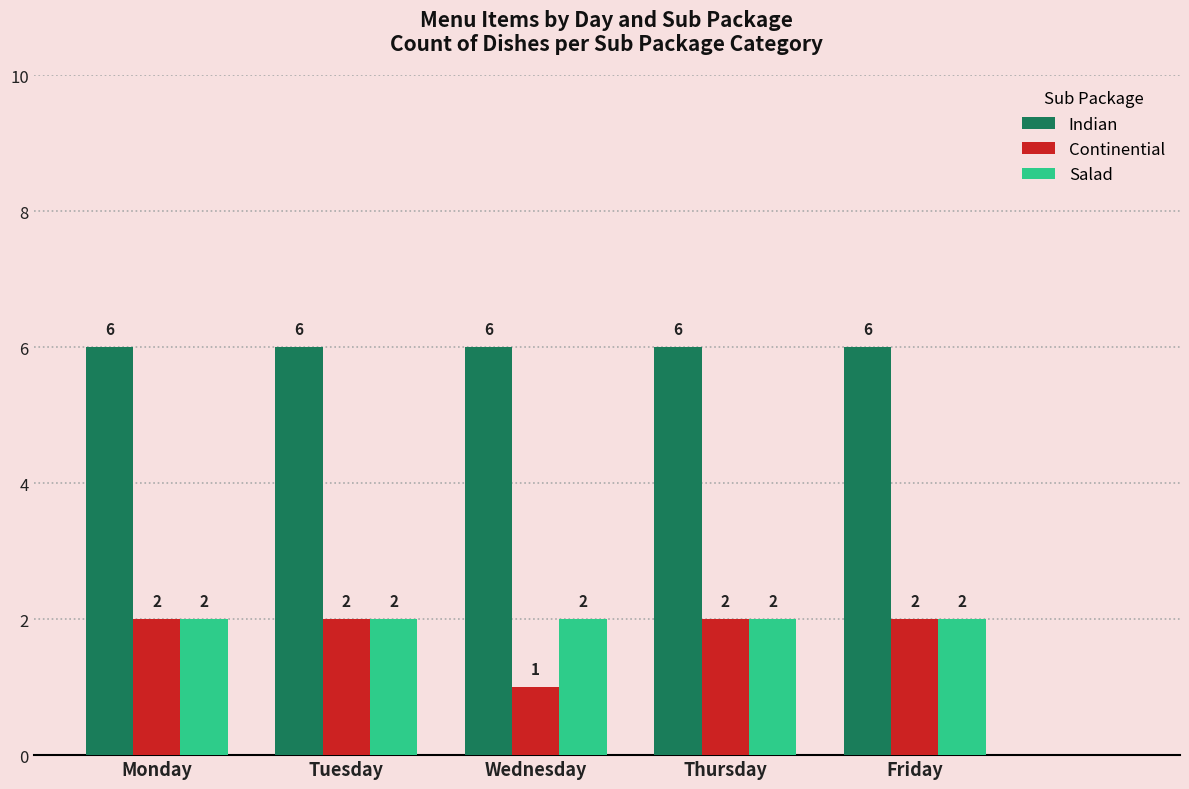

The value of Indian at Monday is 3. True or false?

False